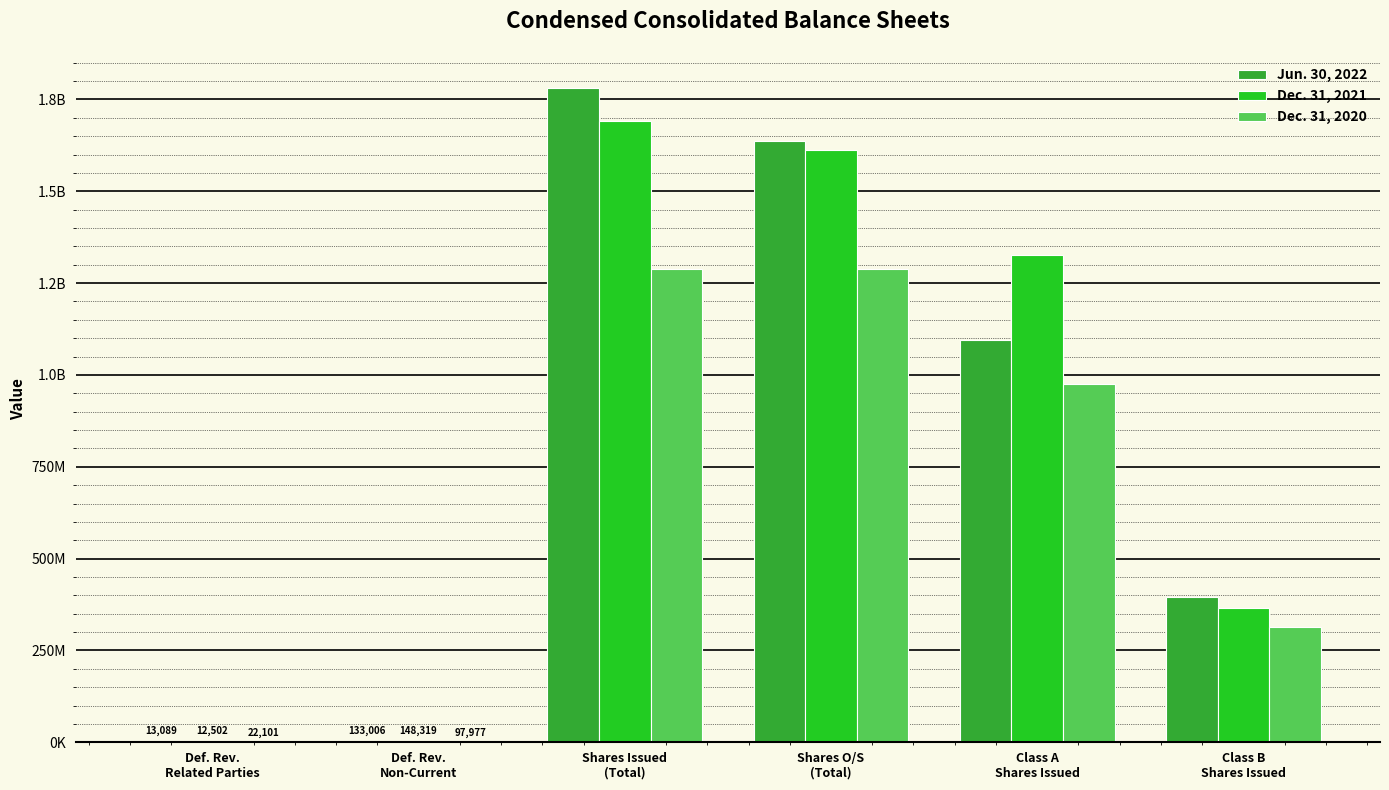

What are all the series names shown in the legend?

Jun. 30, 2022, Dec. 31, 2021, Dec. 31, 2020